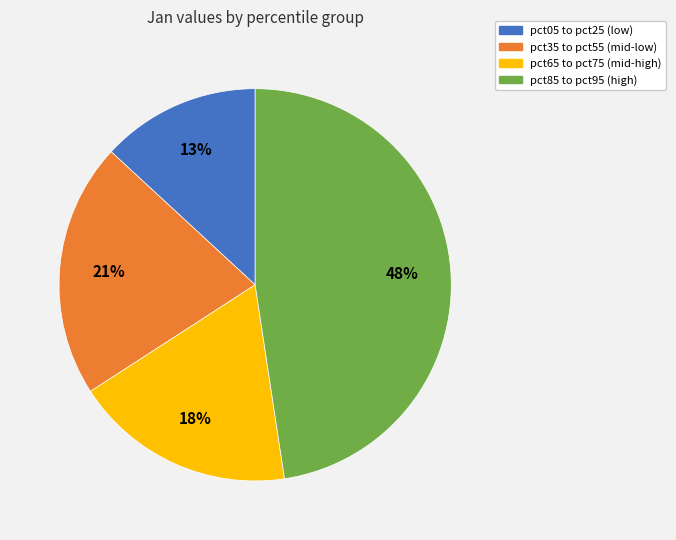

Is the sum of pct35 to pct55 (mid-low) and pct05 to pct25 (low) greater than half?

No